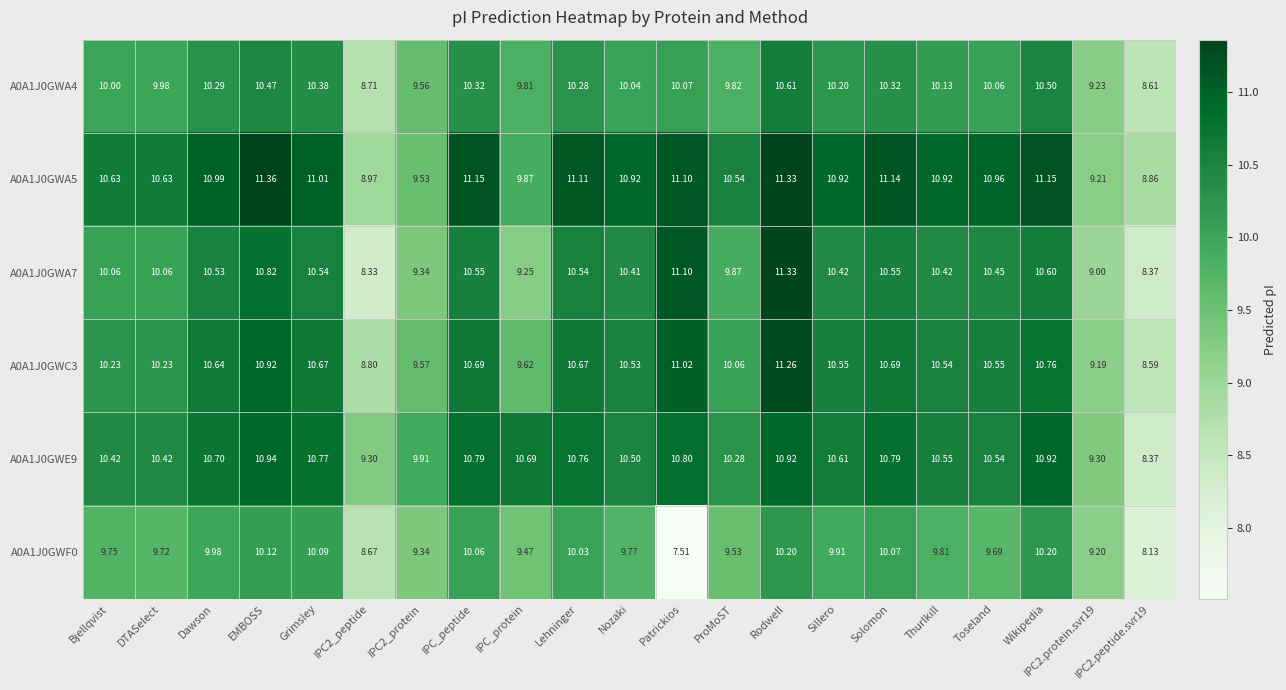

At which label does A0A1J0GWA5 reach its peak?

EMBOSS